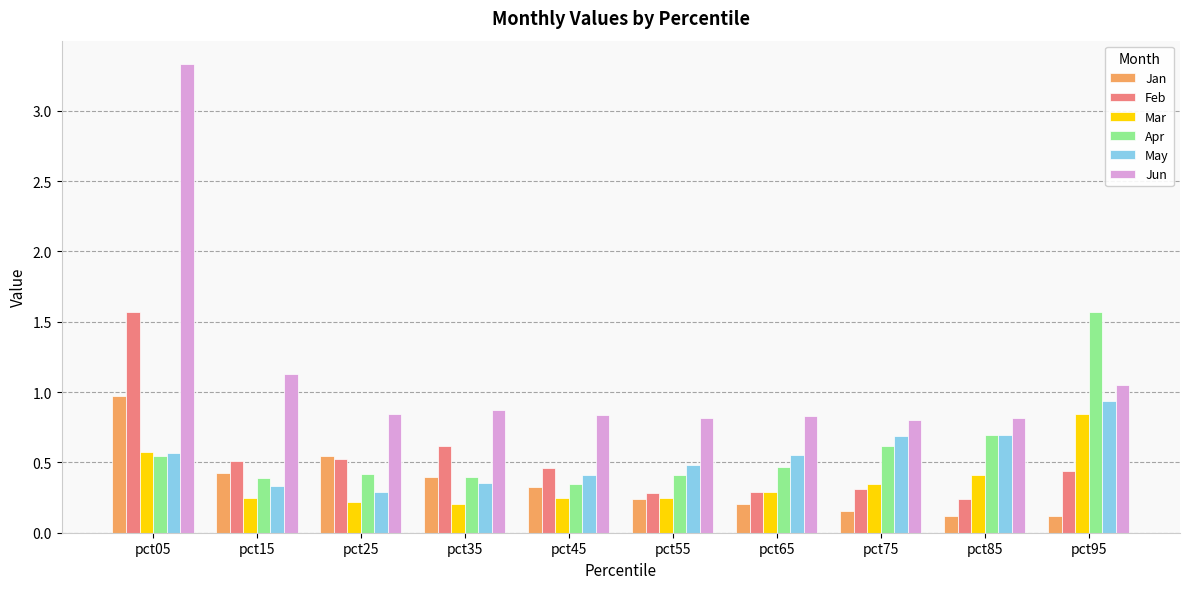

Which category has the lowest value in the Apr series?

pct45